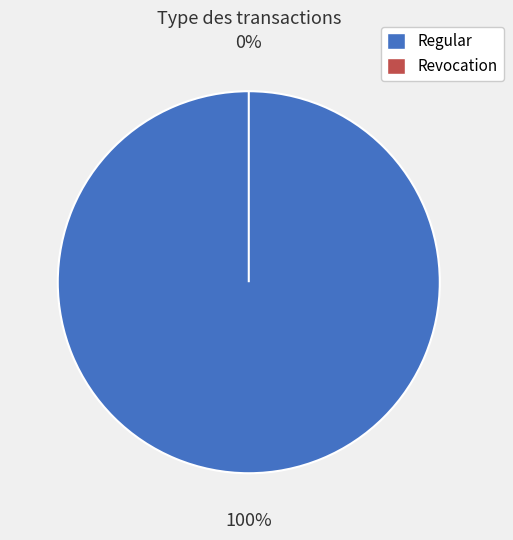

Which category has the biggest portion of the pie?

Regular